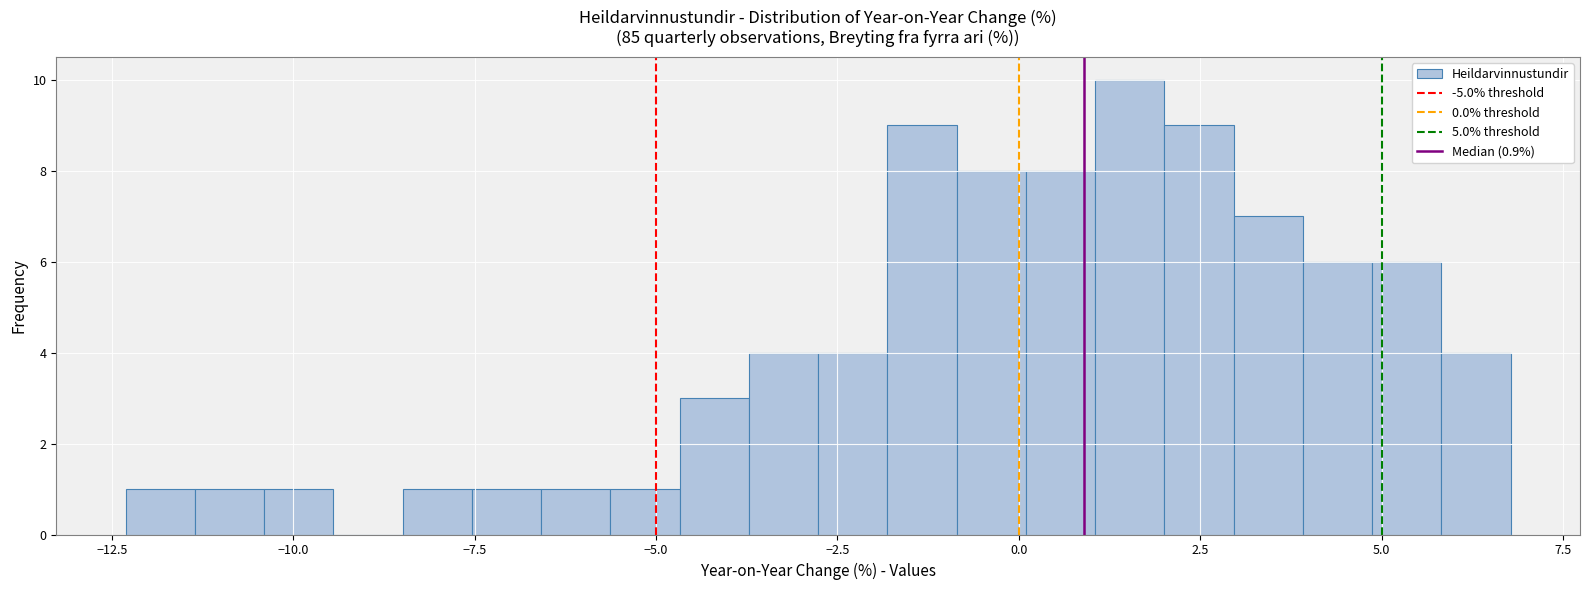

Around what value on the x-axis is the tallest bar? Give the approximate position of its centre, as read against the axis.

1.5